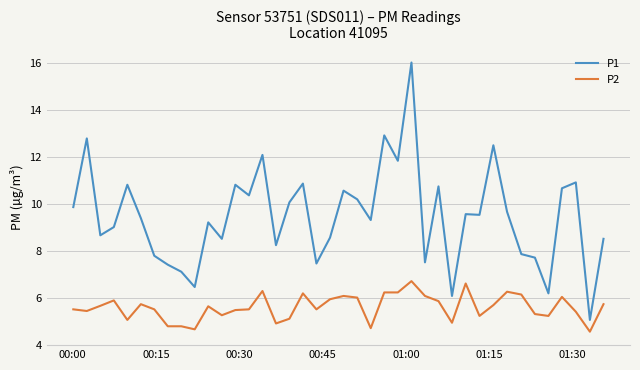

Does the chart have visible grid lines?

Yes